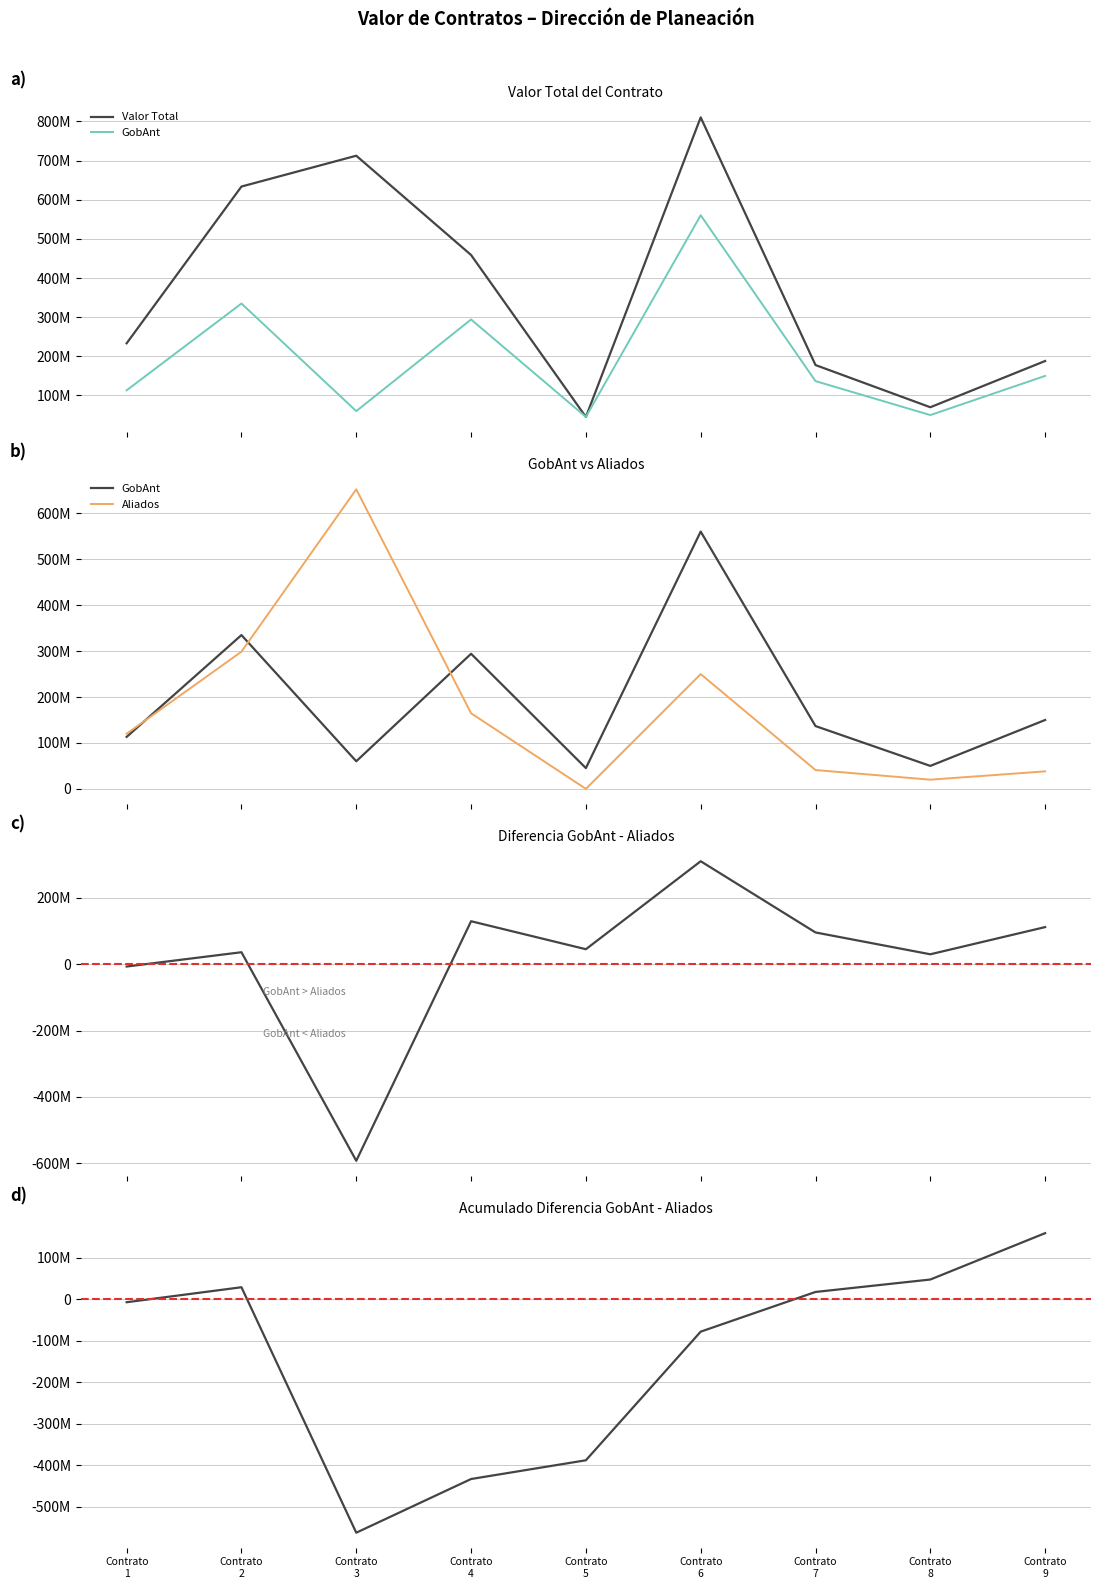

Which series ends up on top after the final intersection of Aliados and Acumulado Diferencia?

Acumulado Diferencia